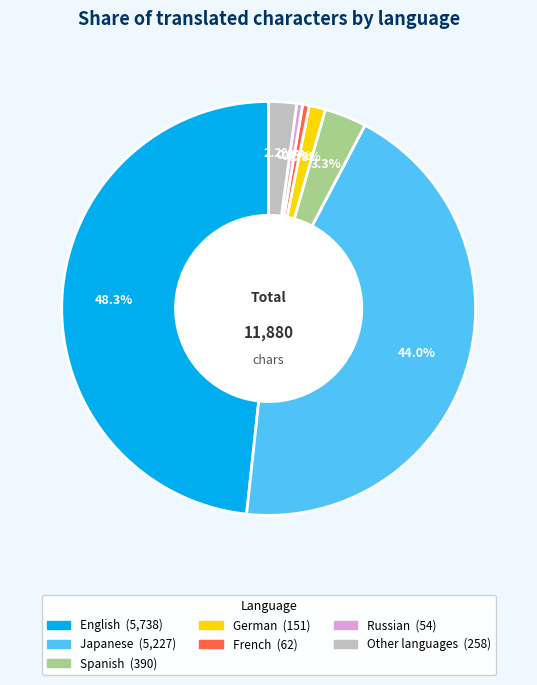

Is there any slice that represents more than half of the pie?

No